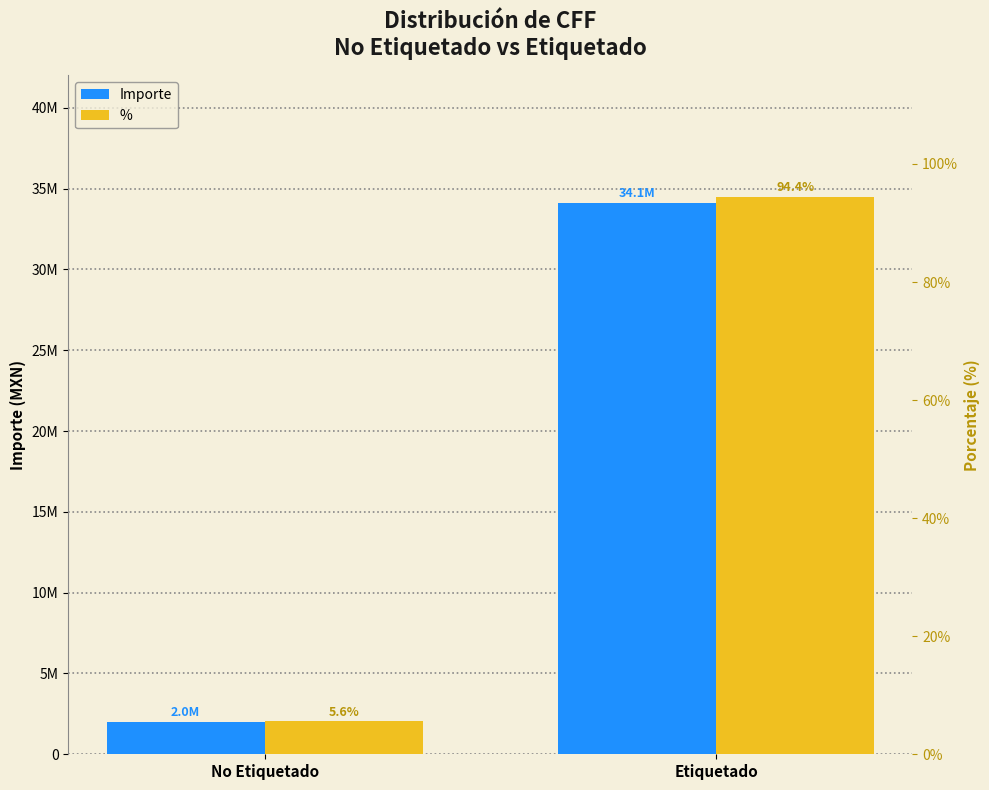

Reading left to right, transcribe all the data shown in this chart.

Importe: 2007254.8	34093815.1
%: 5.6	94.4